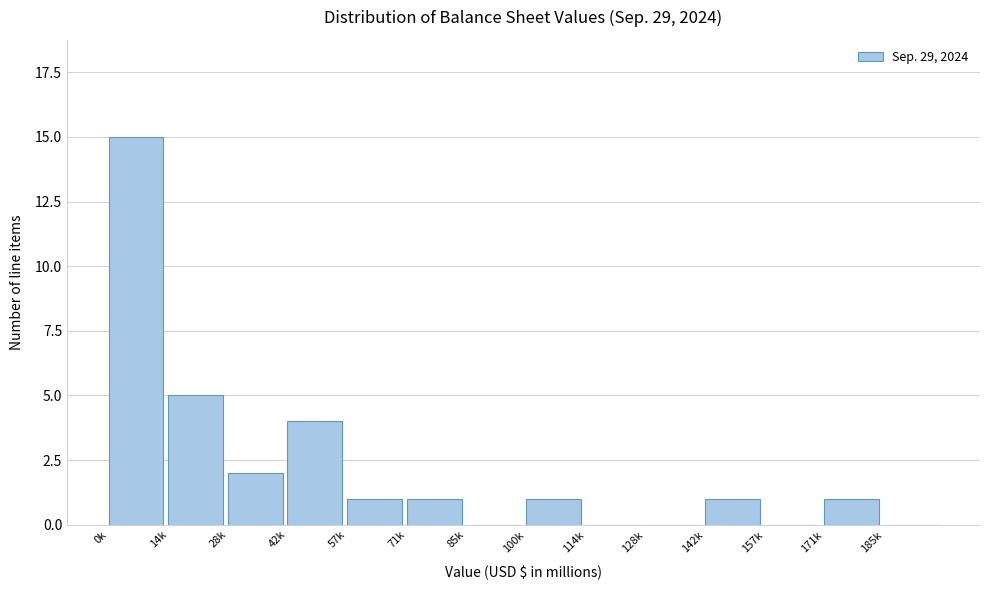

Reading right to left, what are all the values shown in this chart?

185k=0	171k=1	157k=0	142k=1	128k=0	114k=0	100k=1	85k=0	71k=1	57k=1	42k=4	28k=2	14k=5	0k=15